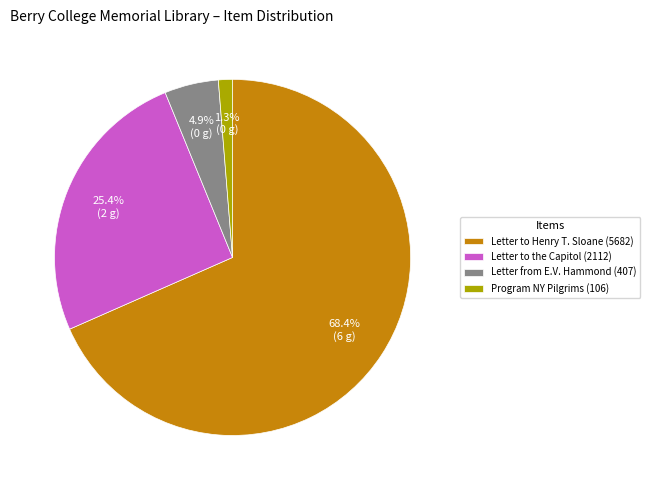

Which category has the biggest portion of the pie?

Letter to Henry T. Sloane (5682)